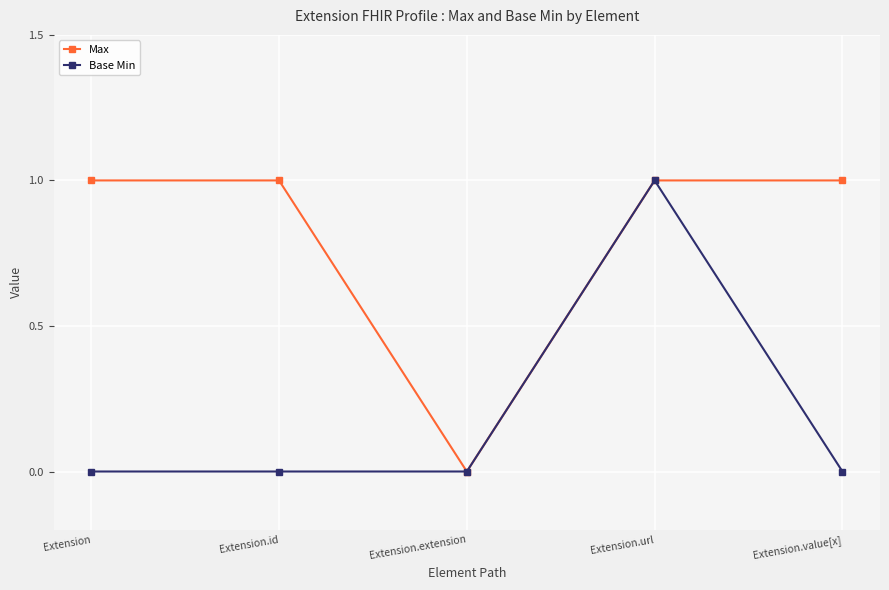

At Extension, list the series in order from smallest to largest.

Base Min, Max